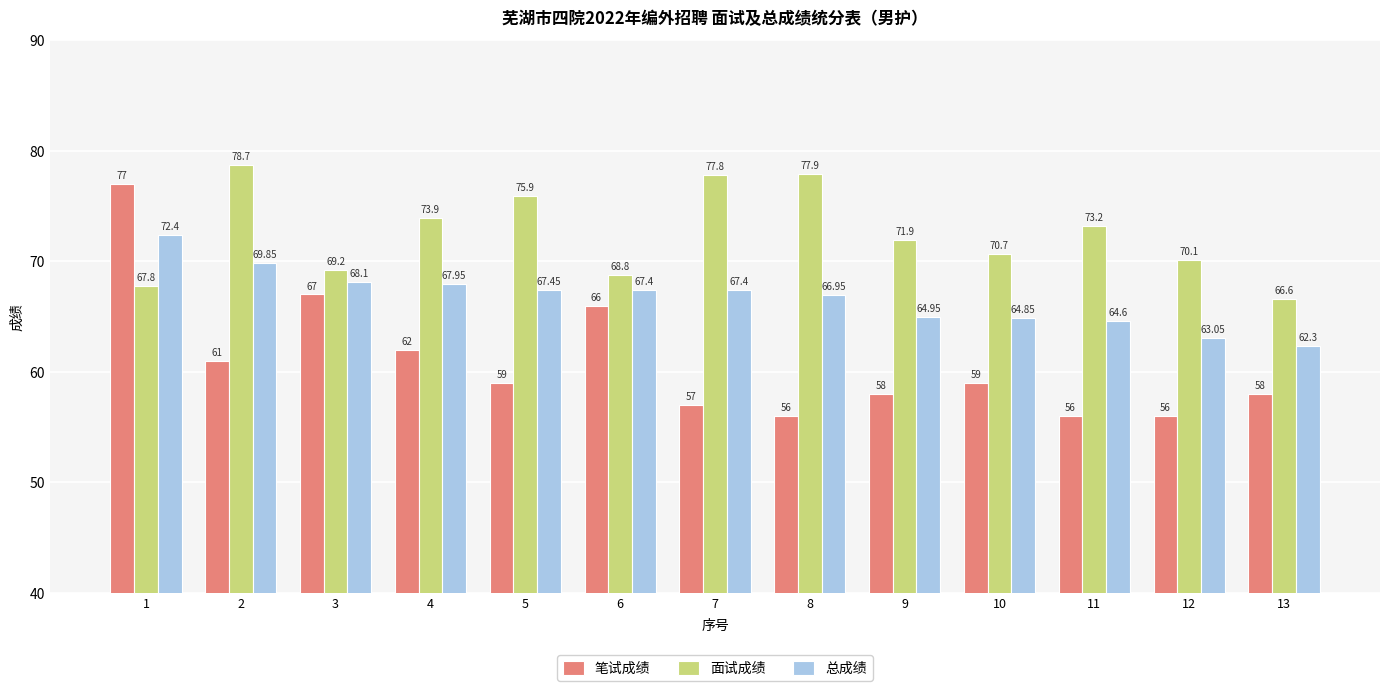

What is the difference between the highest and lowest values at 3?

2.2